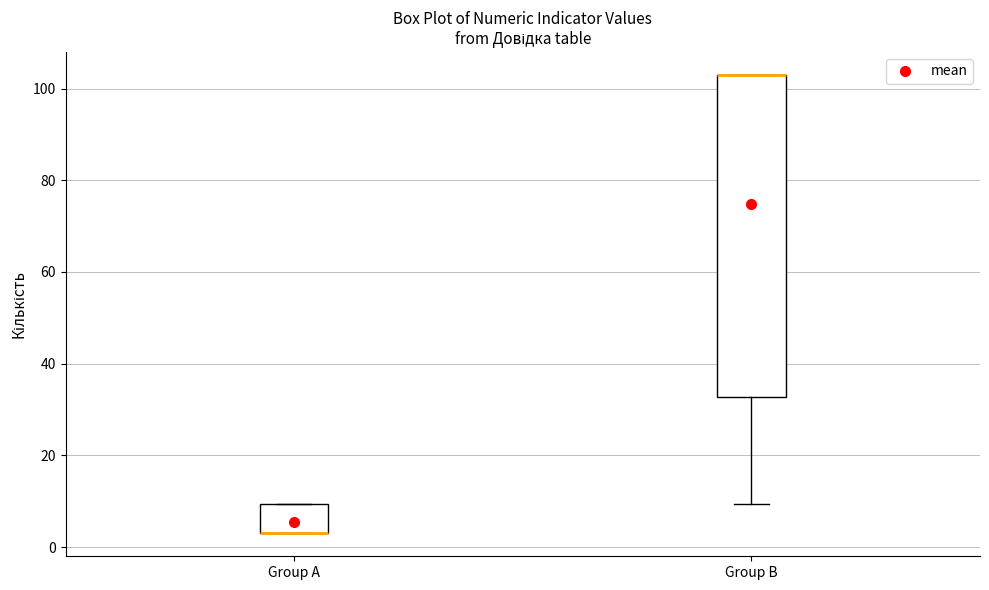

Reading left to right, read every box against the y-axis: the position of its median line, the range the box covers, and the ends of its whiskers. The values are not printed on the chart, so give them approximately, as read against the axis.

Group A: median 4 (drawn on the box's lower edge), box 4 to 10, whiskers 4 to 10
Group B: median 104 (drawn on the box's upper edge), box 32 to 104, whiskers 10 to 104